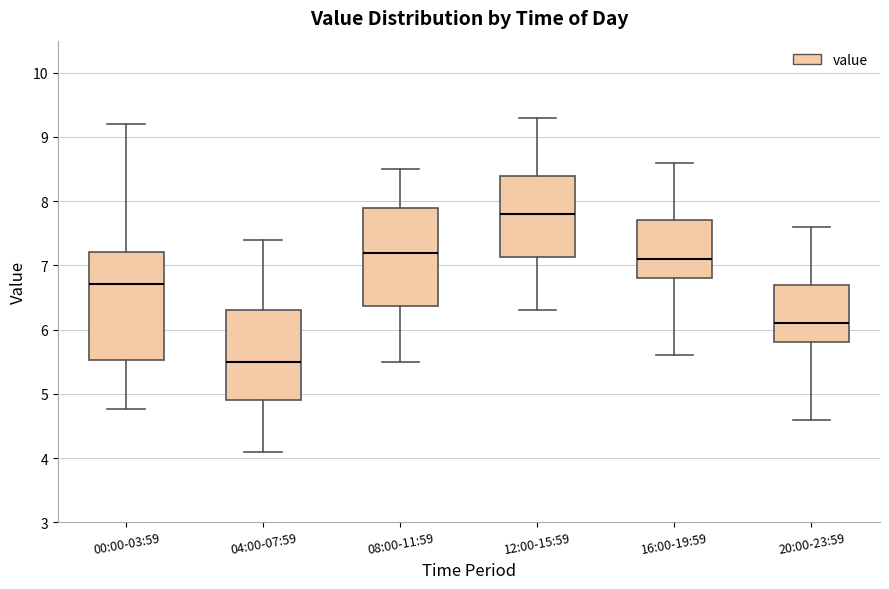

Which box has the lowest median line?

04:00-07:59